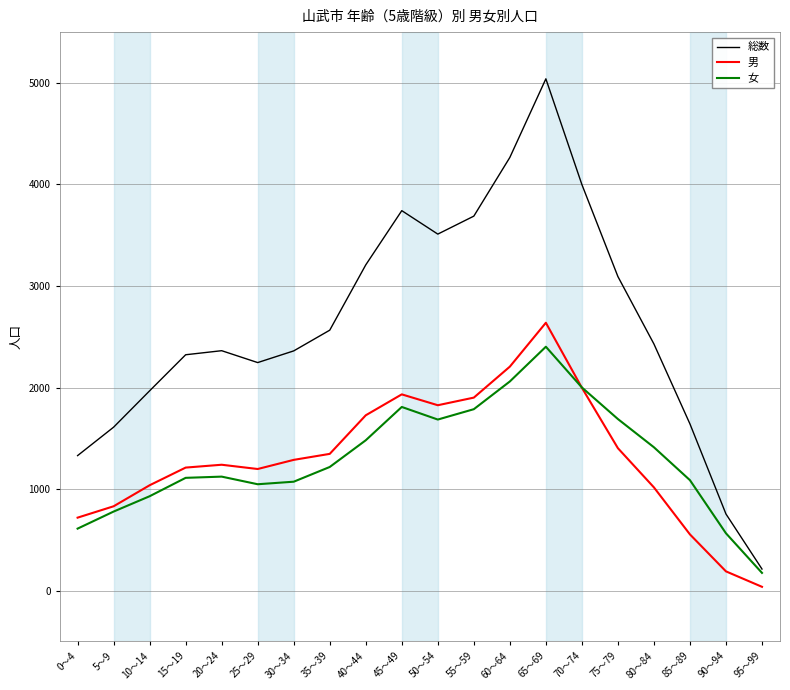

What is the difference between the maximum and second lowest values in the 女 series?

1837